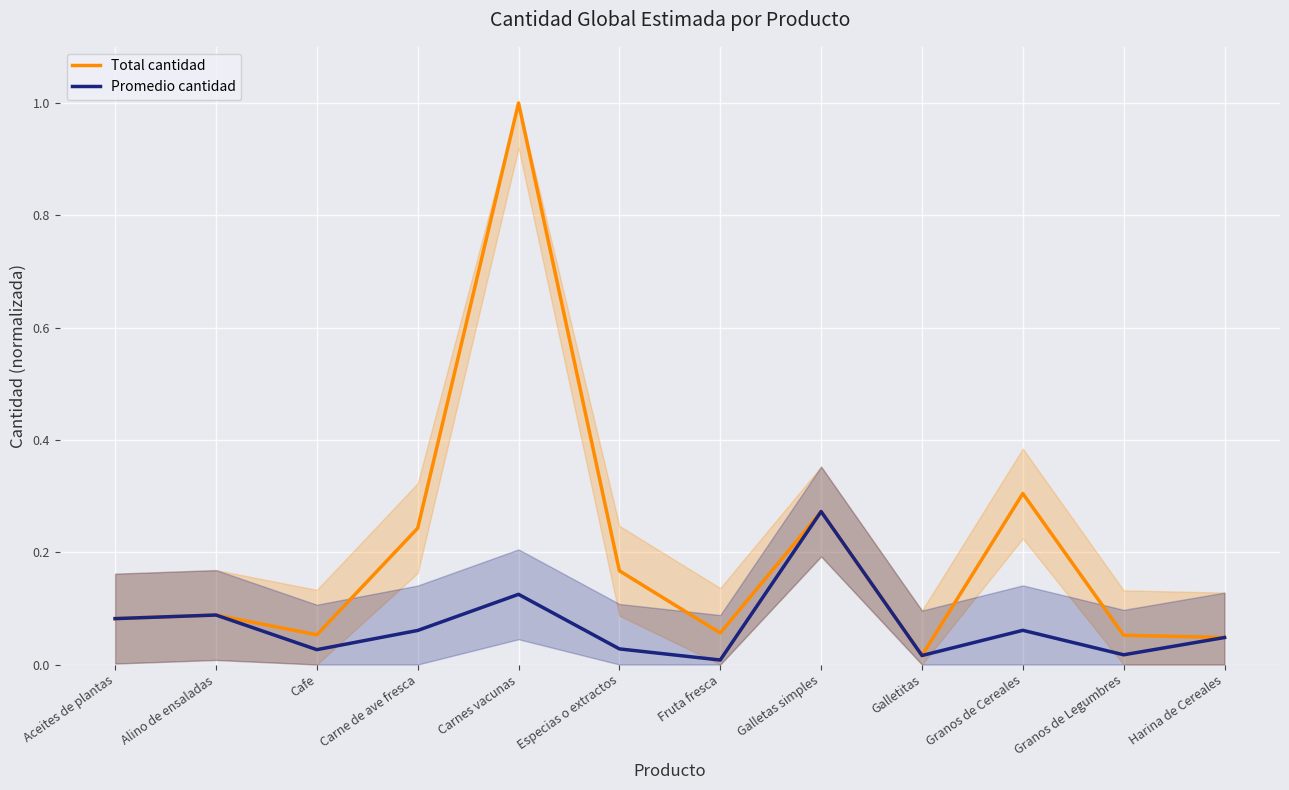

What is the value of the Total cantidad point at the 1st from the left?

0.1